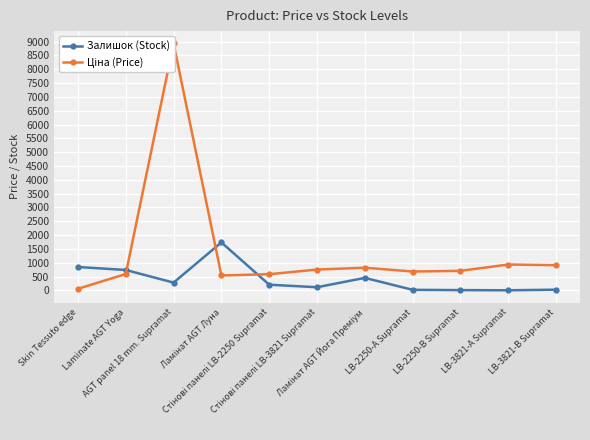

The value of Ціна (Price) at AGT panel 18 mm. Supramat is 8934.1. True or false?

True